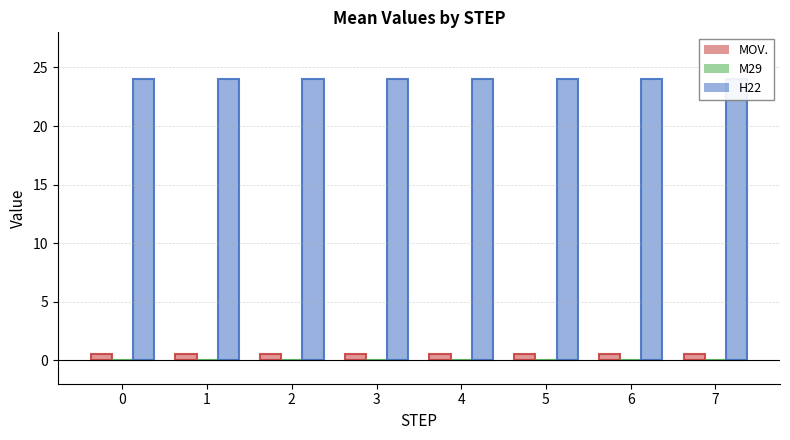

What is the total value across all series at 2?

24.5